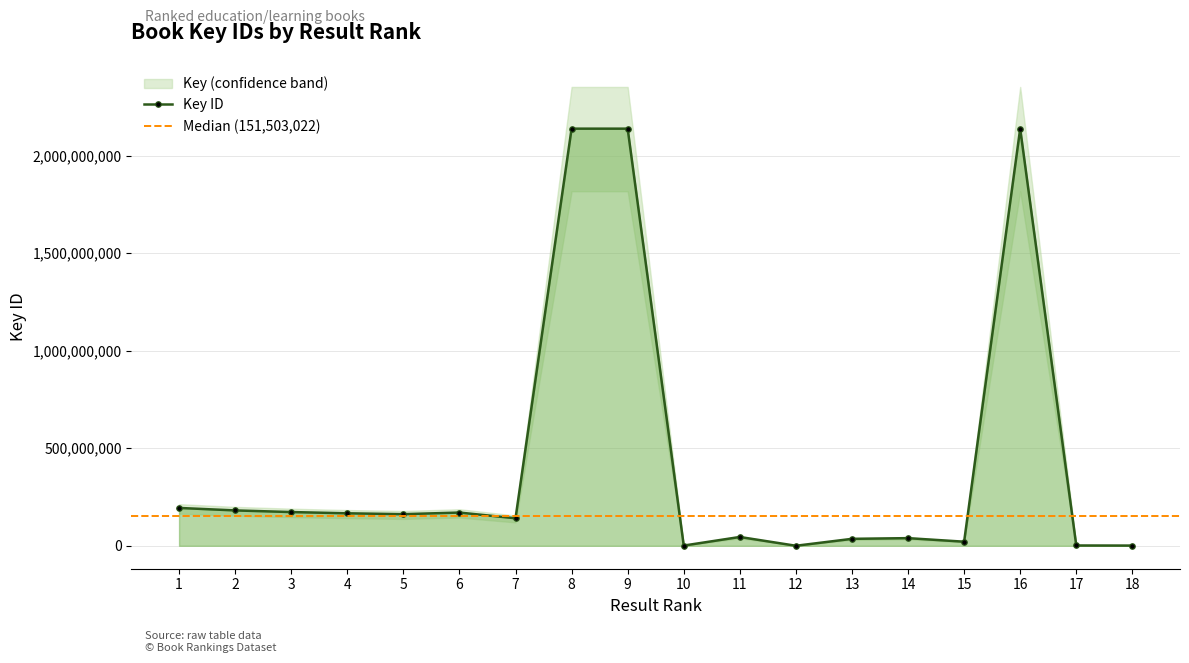

Is it true that the value at 7 is 141022758?

True